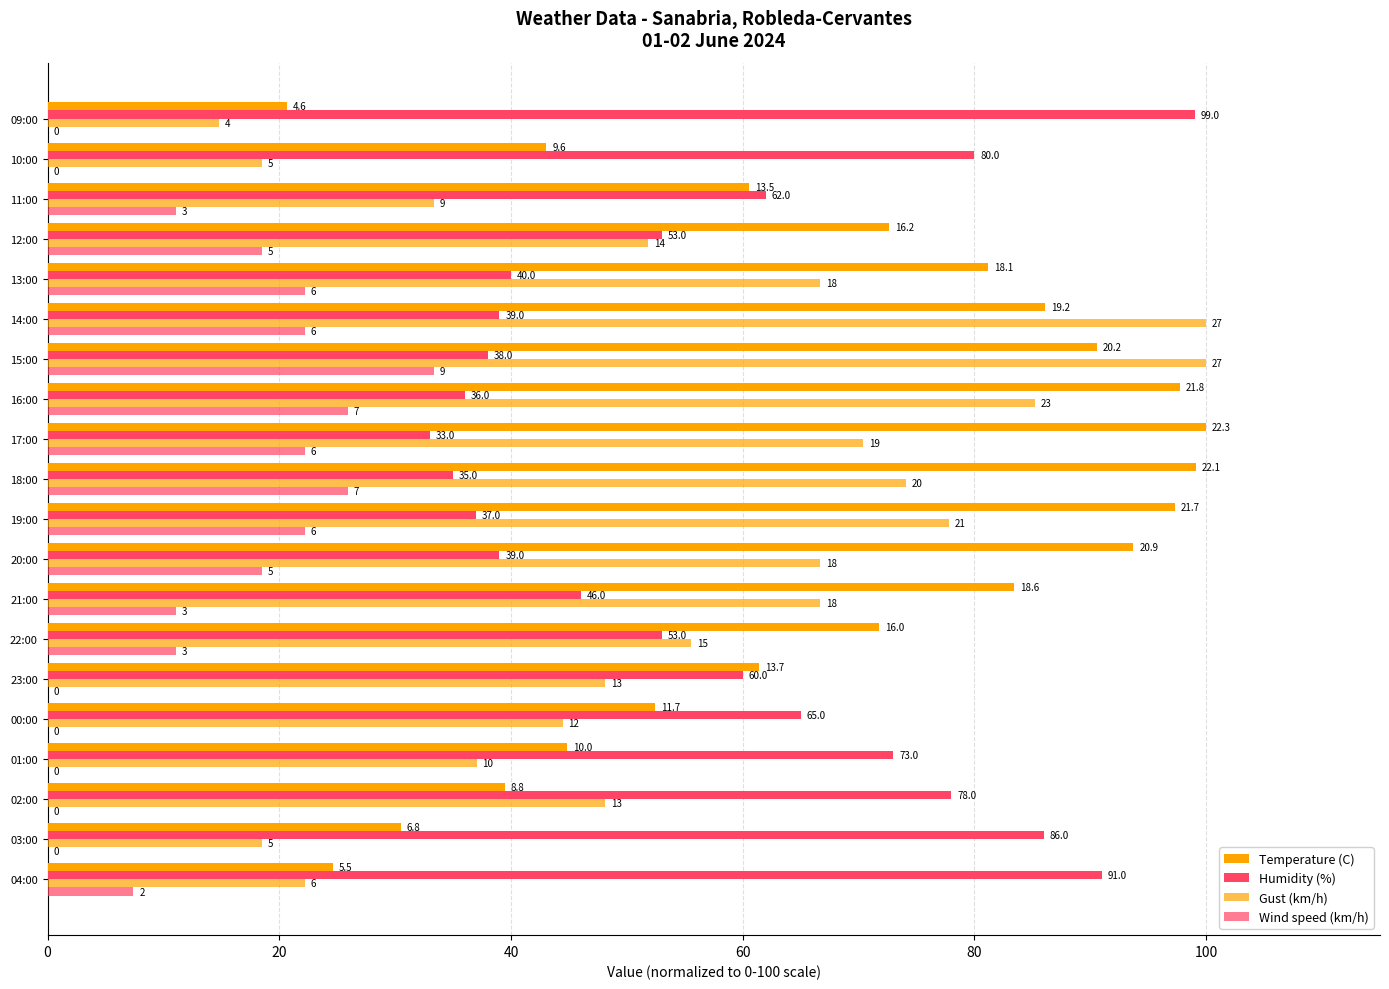

What are all the series names shown in the legend?

Temperature (C), Humidity (%), Gust (km/h), Wind speed (km/h)